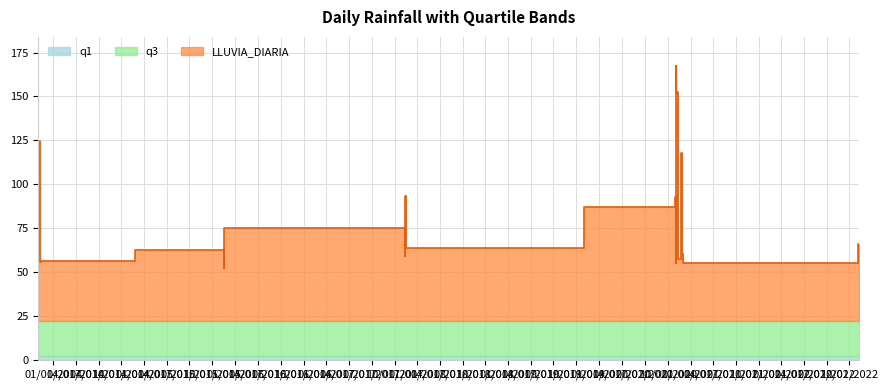

What is the label of the 4th point from the left?

2014-11-25